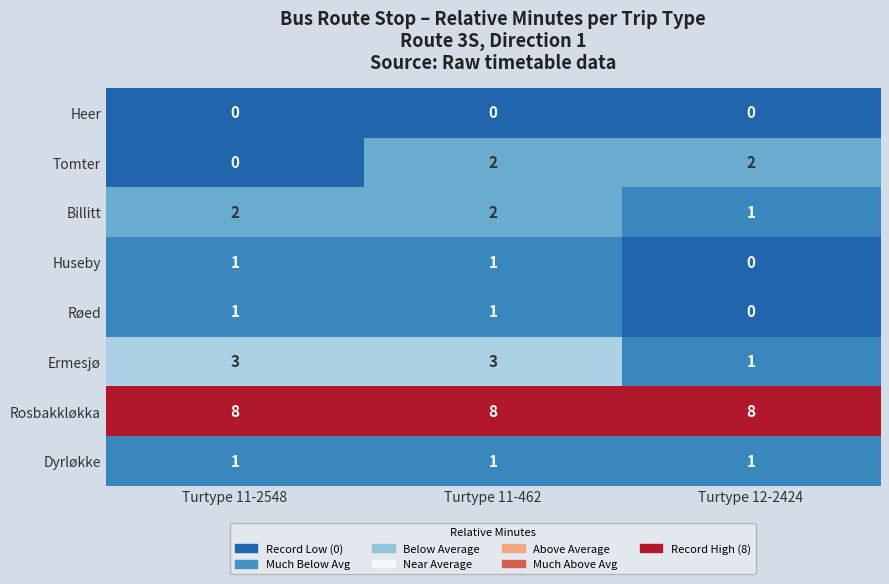

At which category is the sum across all series the highest?

Turtype 11-462